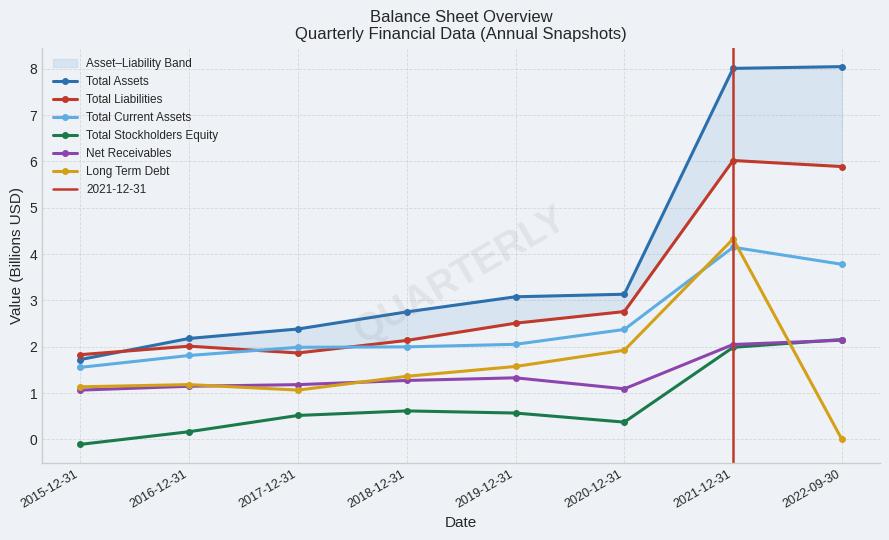

How many lines are shown in the chart?

6